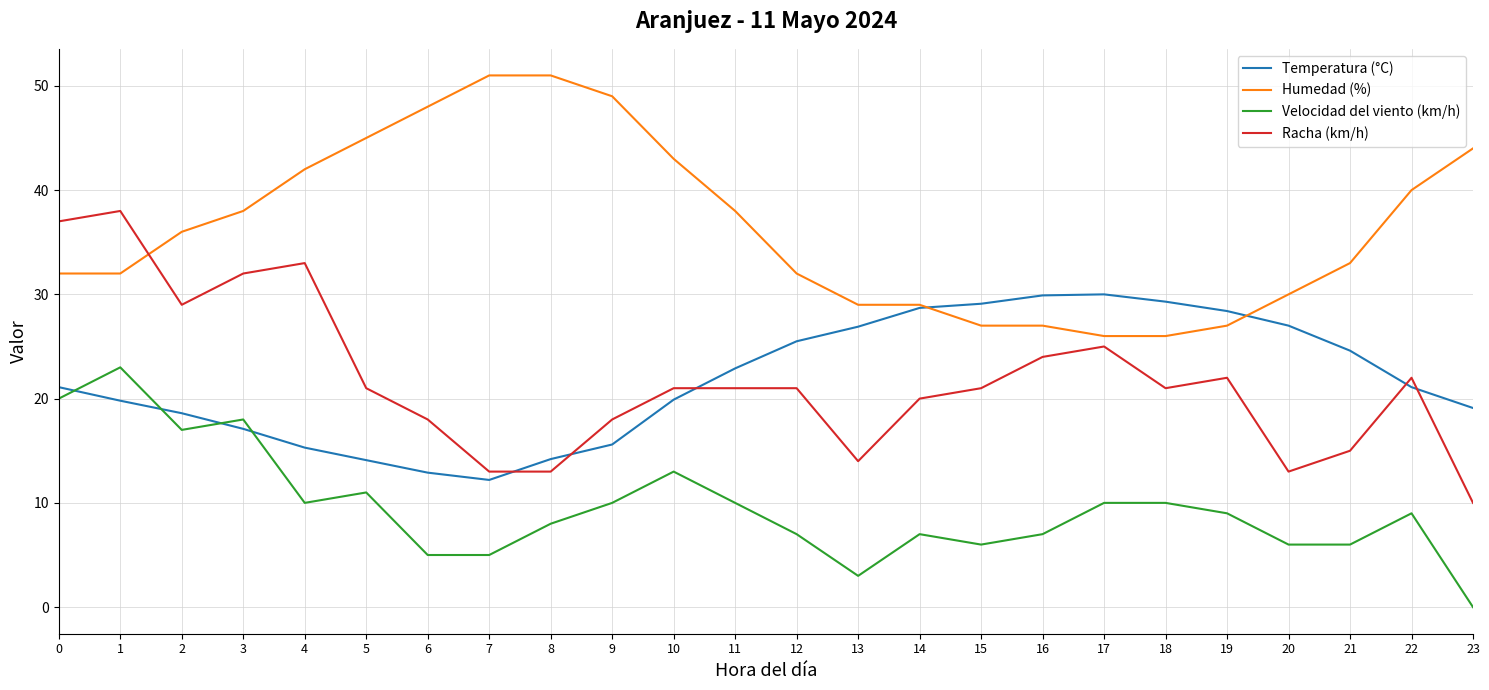

True or false: Velocidad del viento (km/h) and Humedad (%) cross at least once.

False